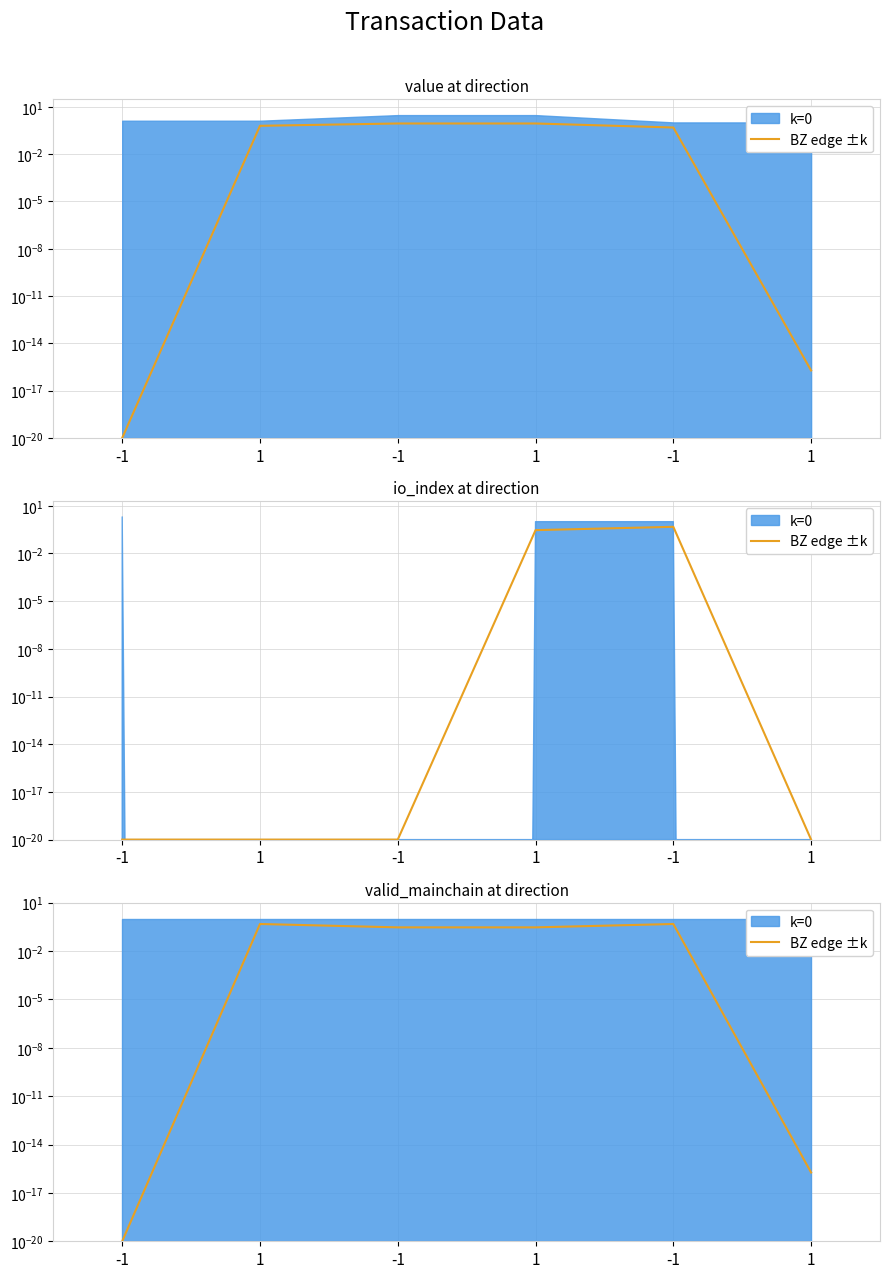

Which category has the highest value across all series?

1